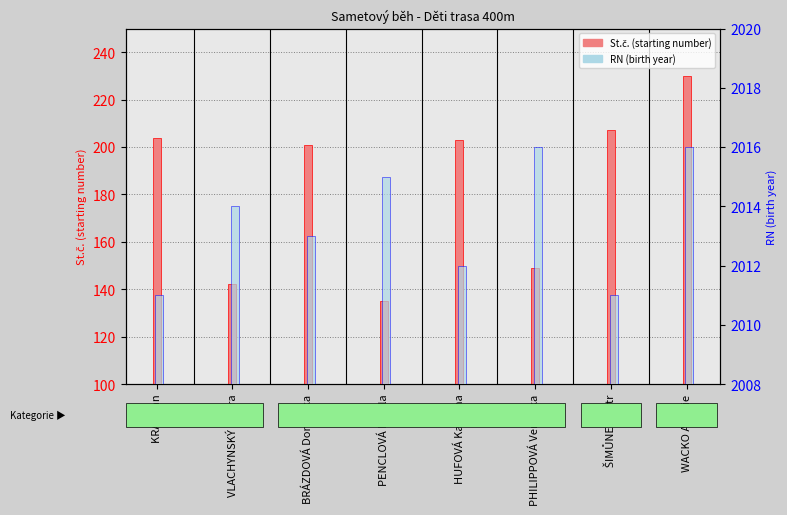

The RN series shows 2016 at WACKO Amálie. True or false?

True